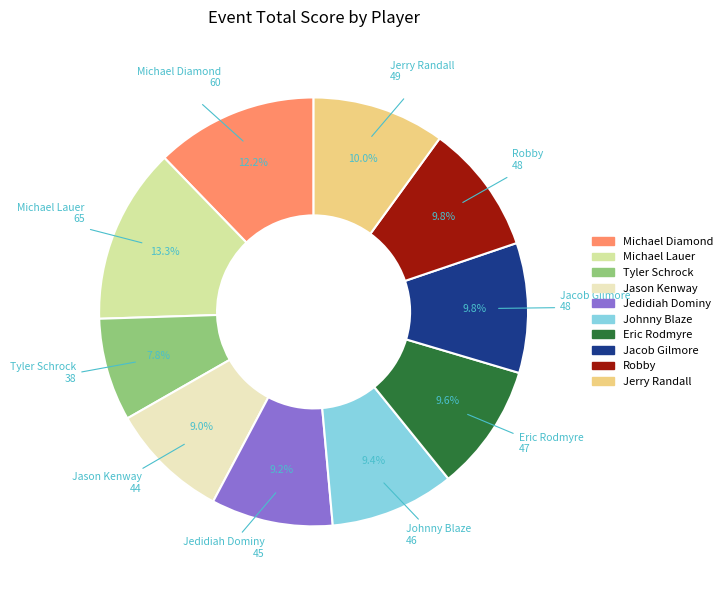

What is the largest slice in the pie chart?

Michael Lauer